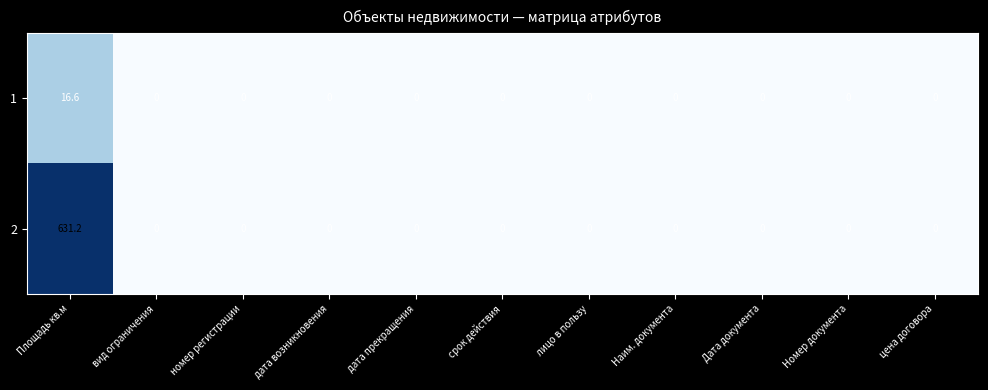

At which category is the sum across all series the highest?

Площадь кв.м